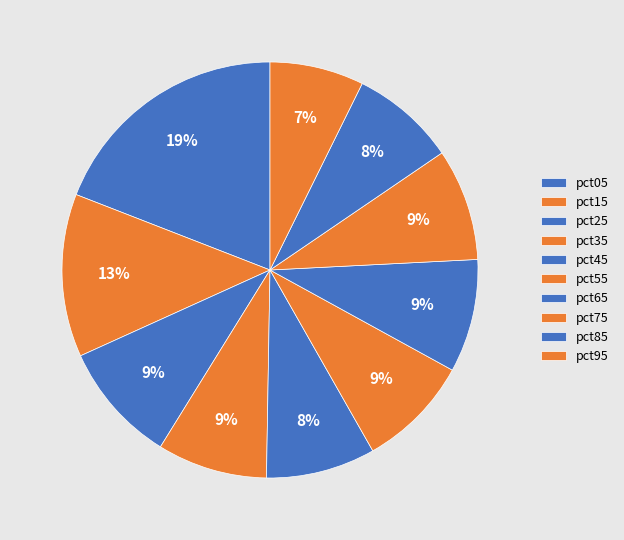

What percentage is the pct55 slice, to the nearest percent?

9%